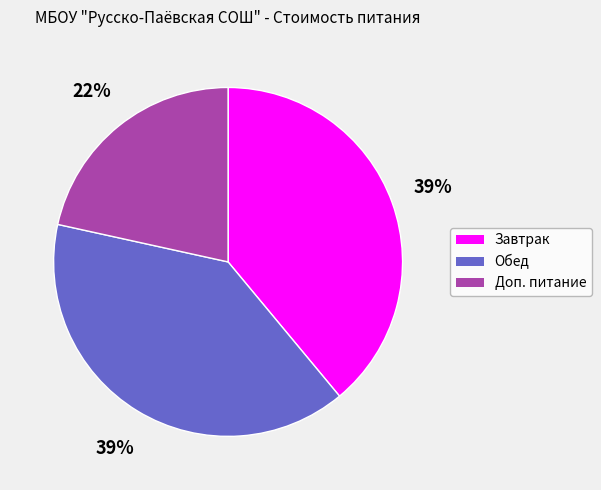

What is the smallest slice in the pie chart?

Доп. питание